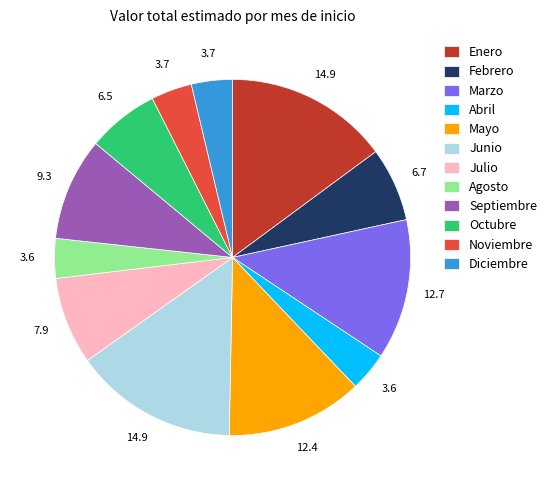

Between Junio and Octubre, which is larger?

Junio